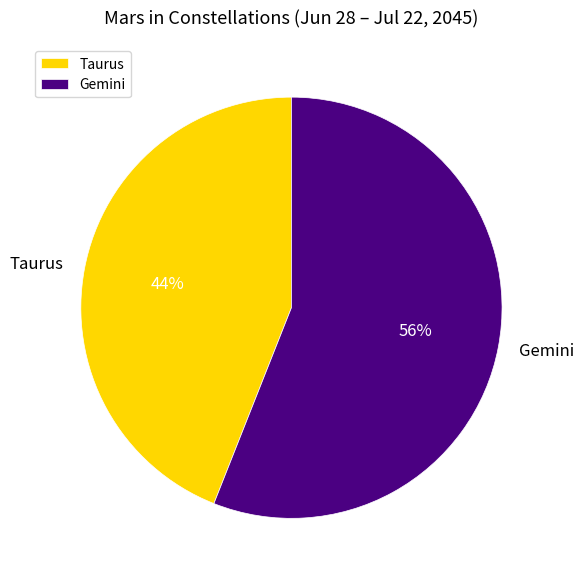

Rank the categories by value from highest to lowest.

Gemini, Taurus